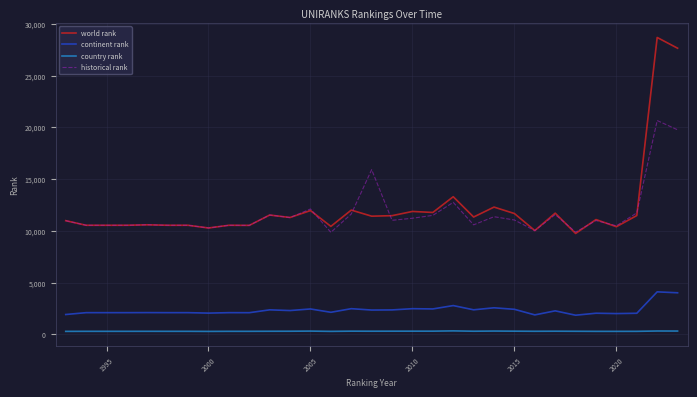

True or false: country rank and continent rank cross at least once.

False